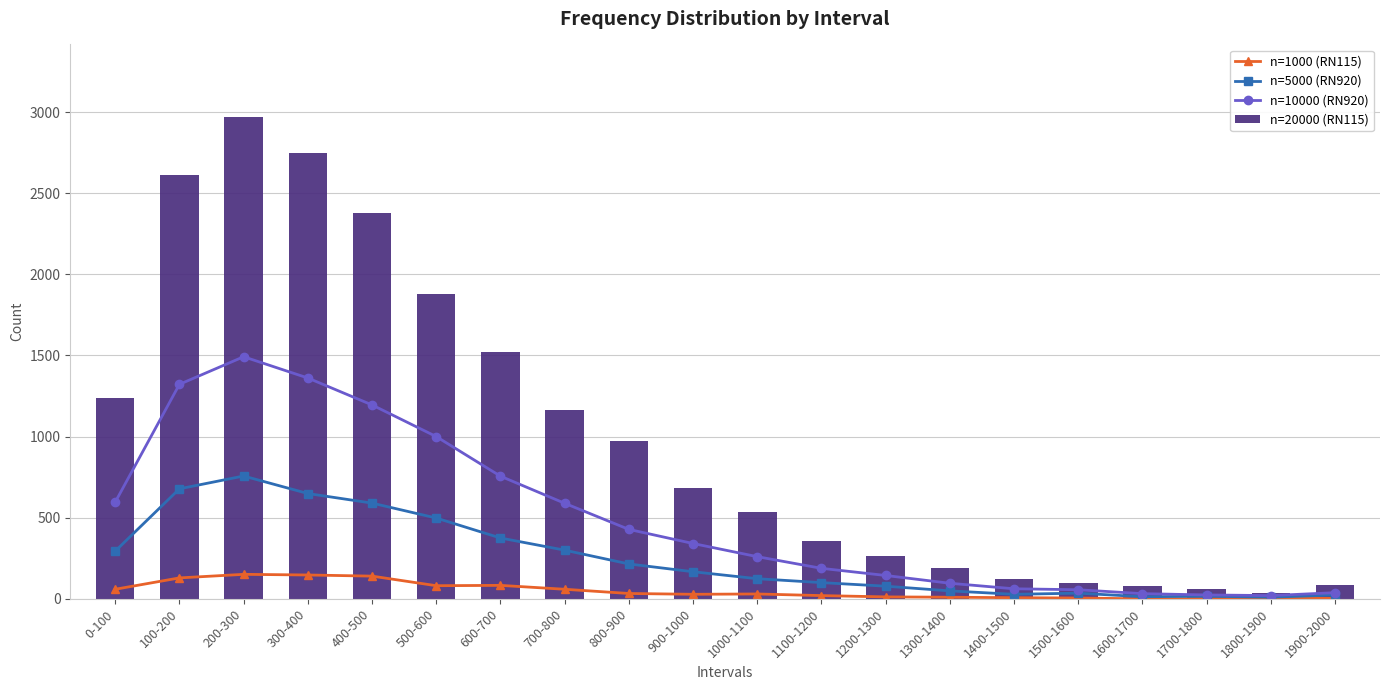

The n=5000 (RN920) series shows 39 at 1900-2000. True or false?

False